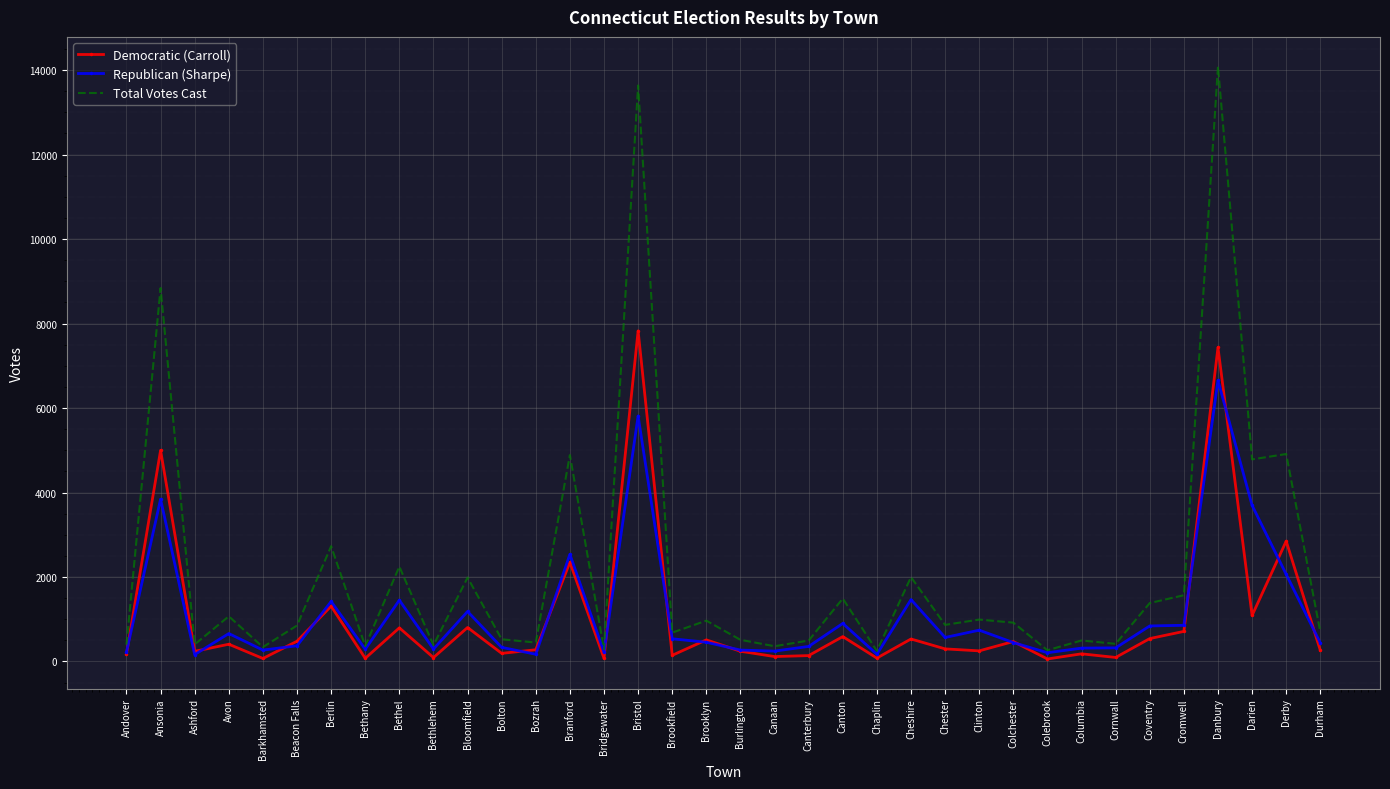

At which label does Republican (Sharpe) reach its peak?

Danbury